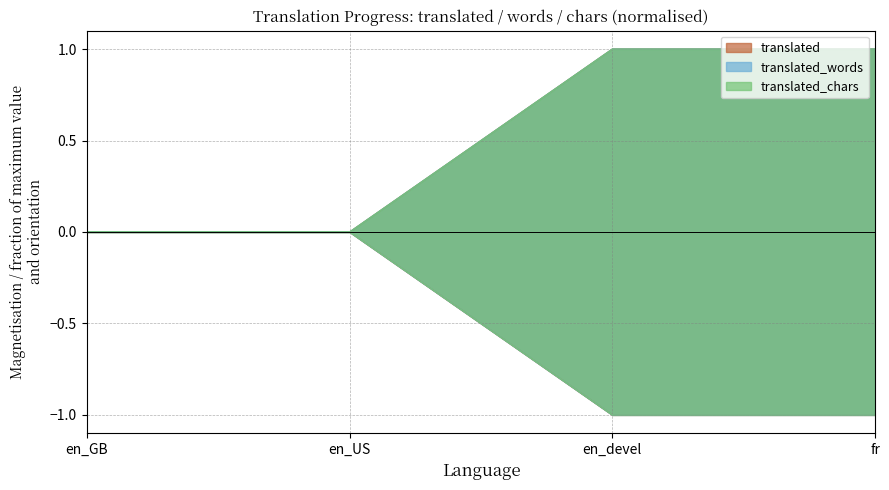

Reading left to right, extract all data points from this chart.

translated: en_GB=0	en_US=0	en_devel=1	fr=1
translated_words: en_GB=0	en_US=0	en_devel=-1	fr=-1
translated_chars: en_GB=0	en_US=0	en_devel=1	fr=1